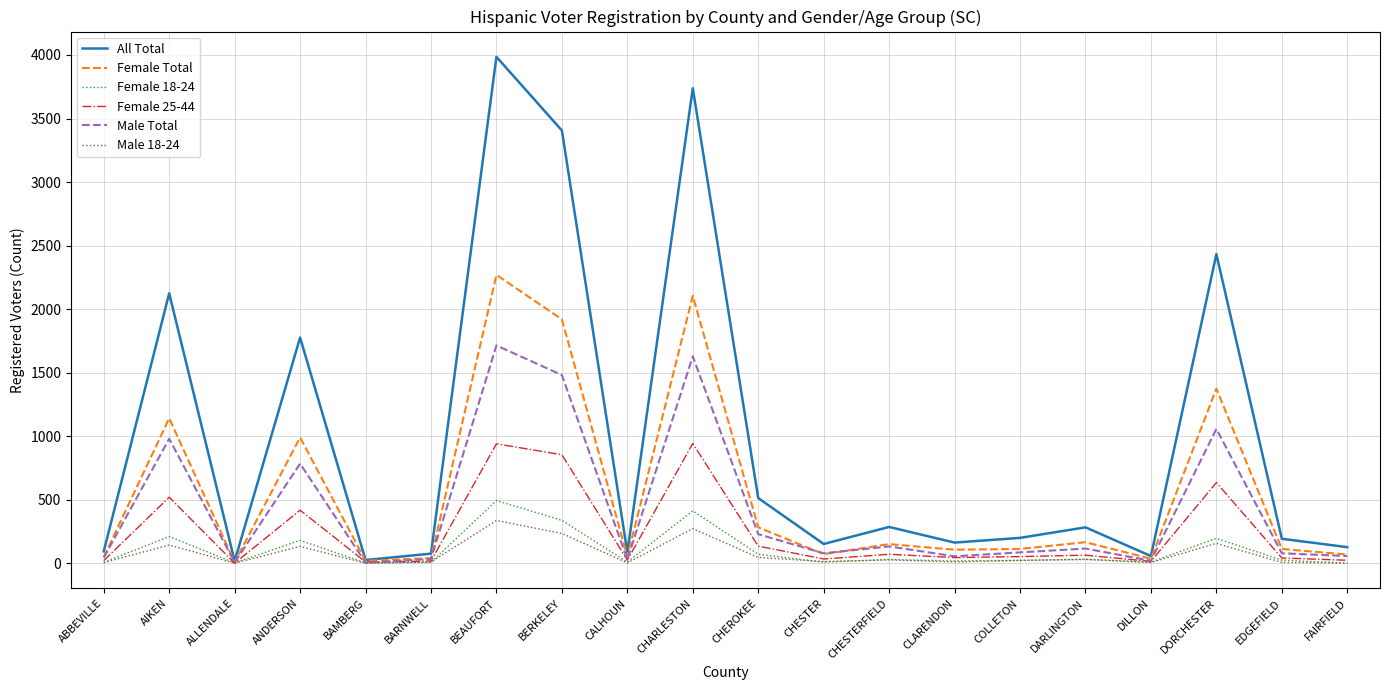

Which series has the largest total across all categories?

All Total